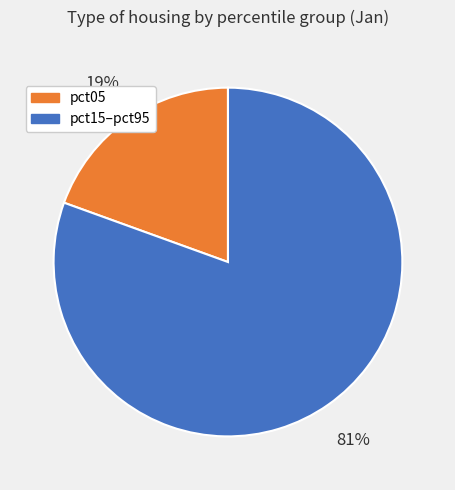

How many slices are in this pie chart?

2